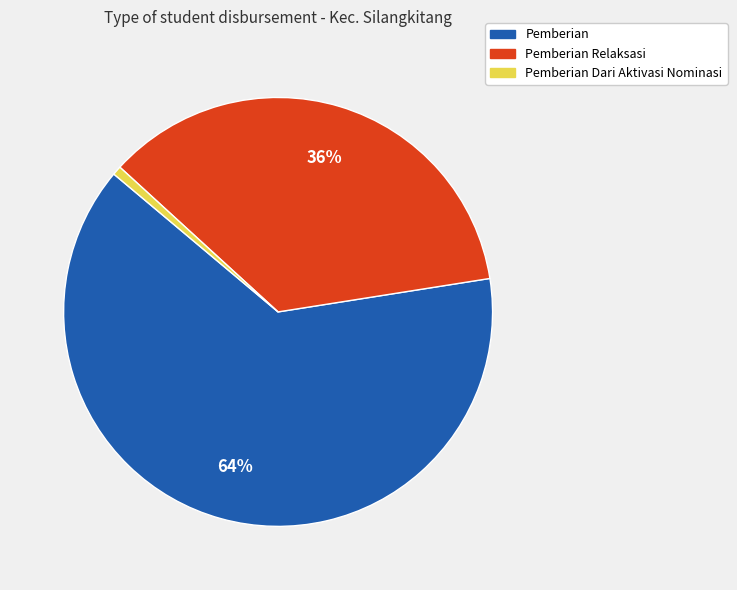

Is there a majority slice in this chart?

Yes